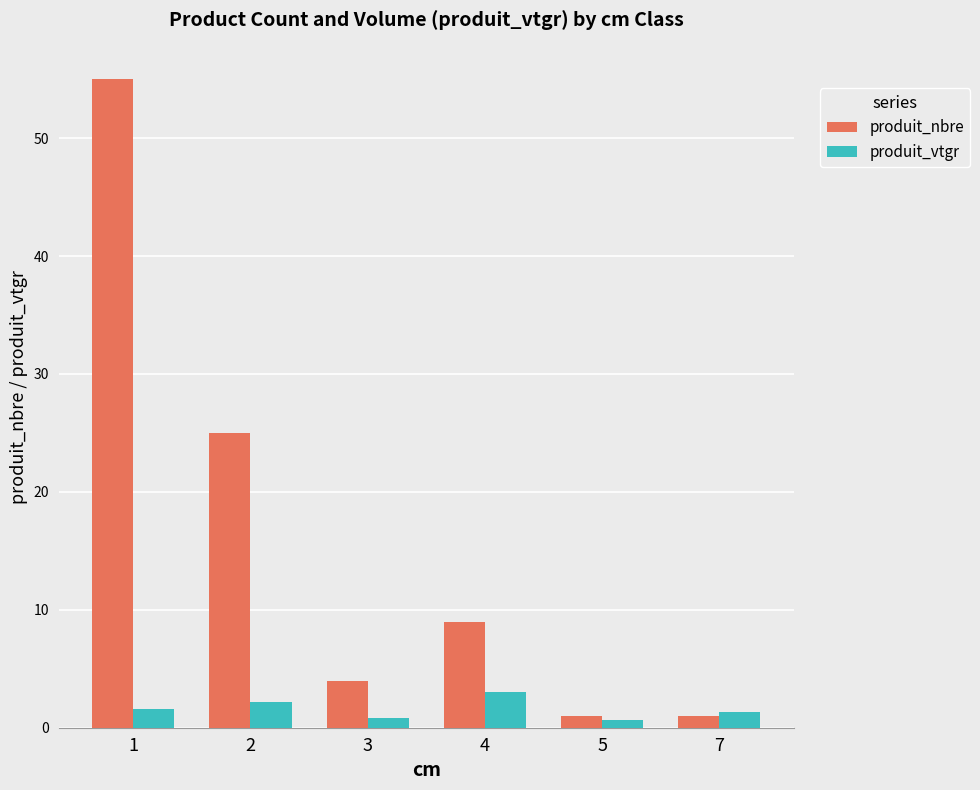

What is the value of the produit_vtgr bar at the 5th from the left?

0.7